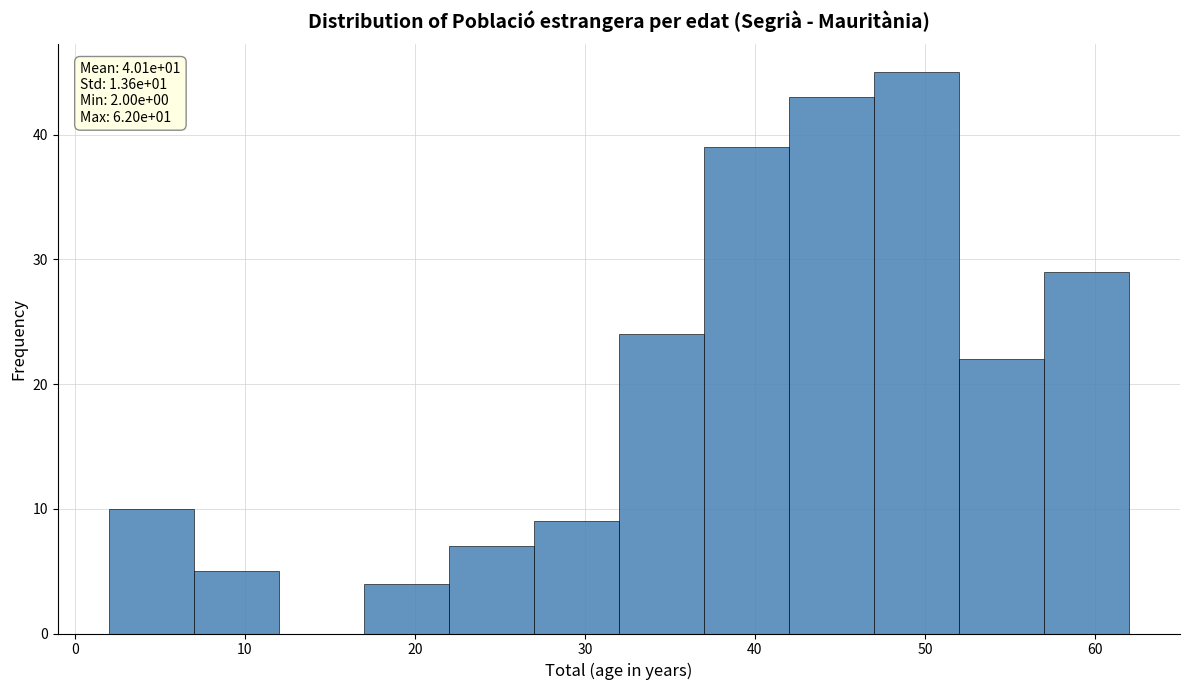

Which range on the x-axis has the tallest bar?

47 to 52